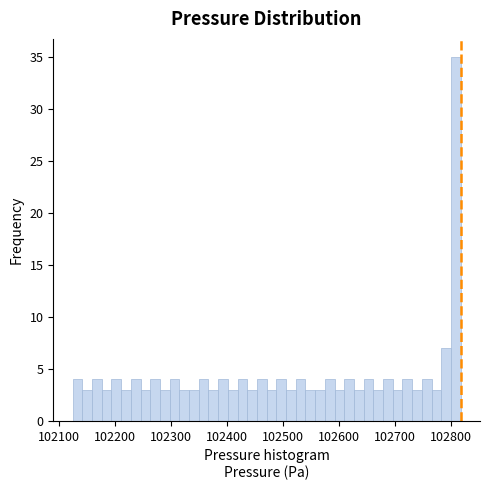

Around what value on the x-axis is the tallest bar? Give the approximate position of its centre, as read against the axis.

102810